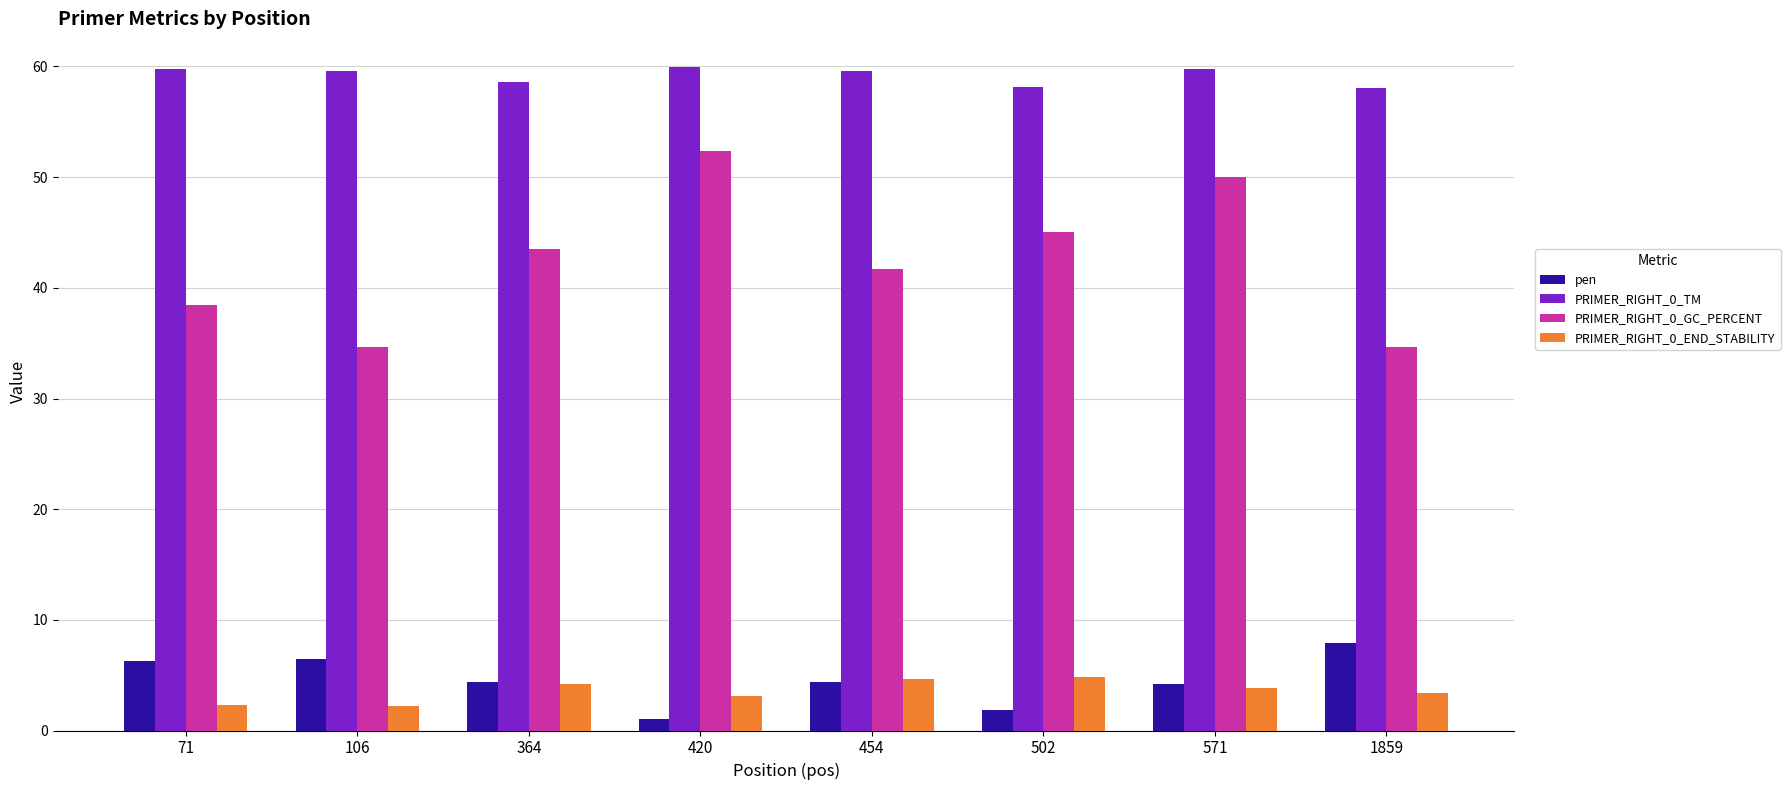

Which series has the largest total across all categories?

PRIMER_RIGHT_0_TM